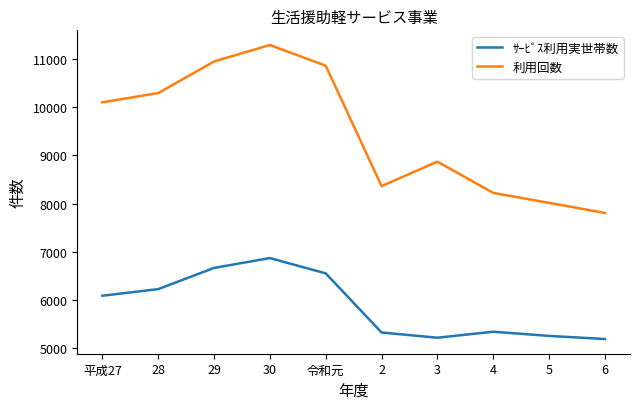

Rank the series by their maximum value, from lowest to highest.

ｻｰﾋﾞｽ利用実世帯数, 利用回数